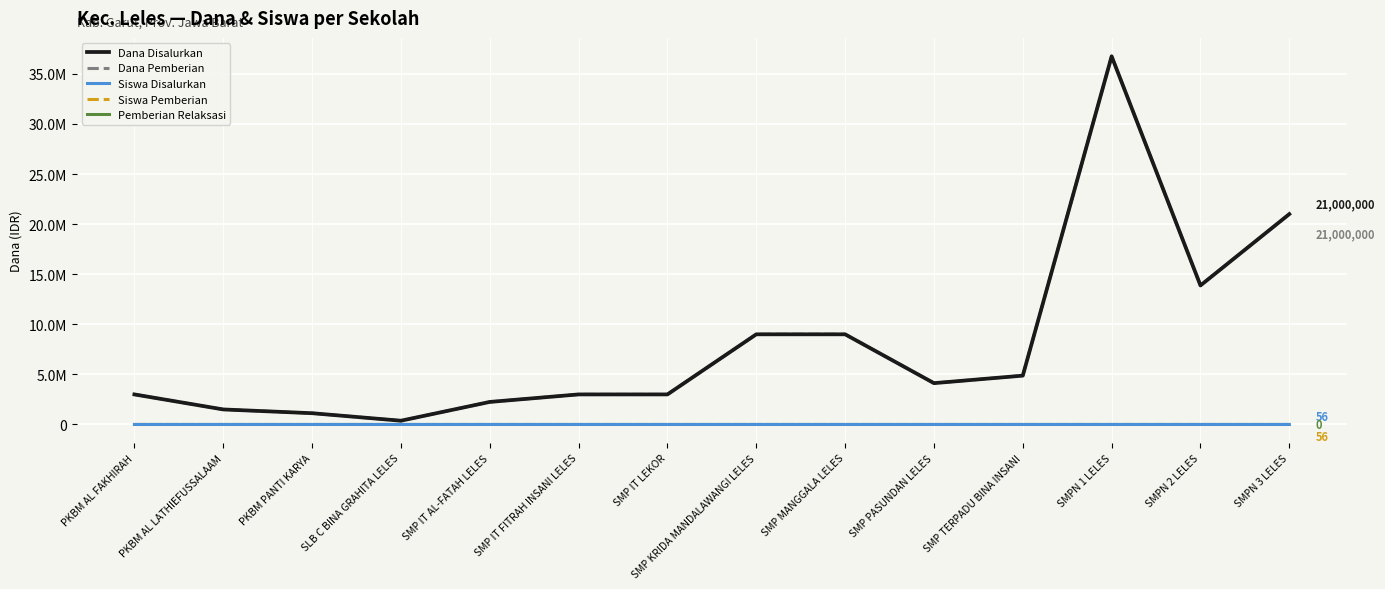

Reading left to right, list all the values displayed in this chart.

Dana Disalurkan: 3000000	1500000	1125000	375000	2250000	3000000	3000000	9000000	9000000	4125000	4875000	36750000	13875000	21000000
Dana Pemberian: 3000000	1500000	1125000	375000	2250000	3000000	3000000	9000000	9000000	4125000	4875000	36750000	13875000	21000000
Siswa Disalurkan: 8	4	3	1	6	8	8	24	24	11	13	98	37	56
Siswa Pemberian: 8	4	3	1	6	8	8	24	24	11	13	98	37	56
Pemberian Relaksasi: 0	0	0	0	0	0	0	0	0	0	0	0	0	0